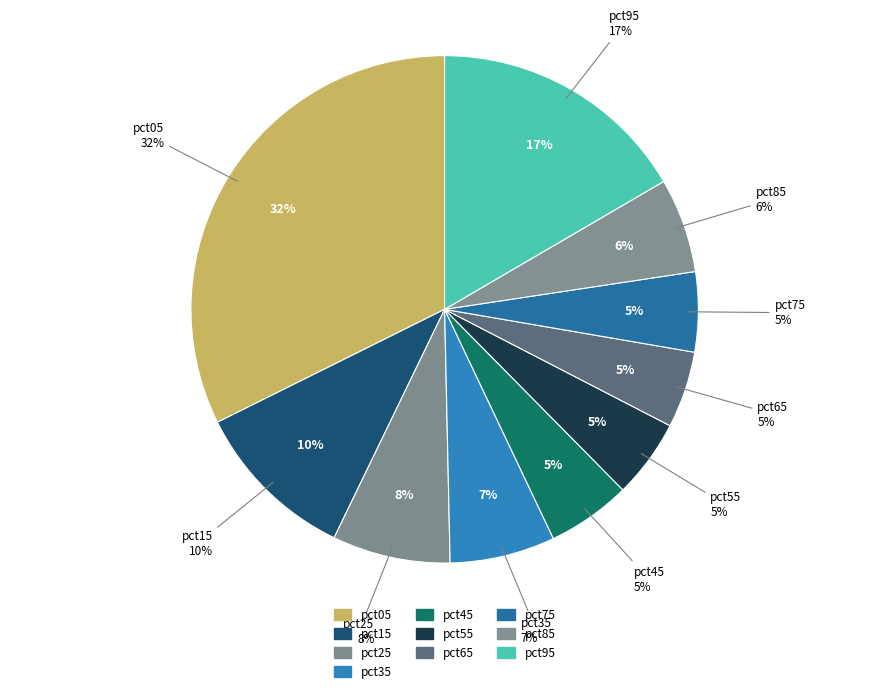

True or false: pct65 accounts for 5% of the total.

True